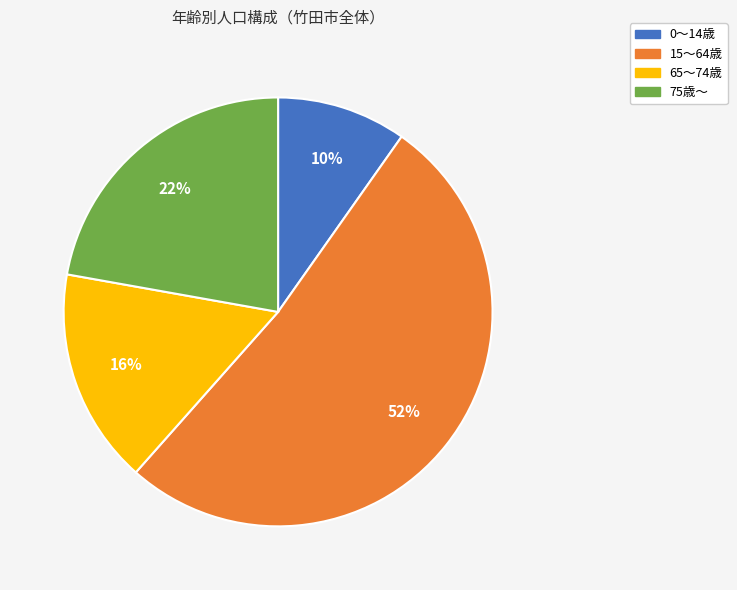

Is the sum of 15～64歳 and 0～14歳 greater than half?

Yes